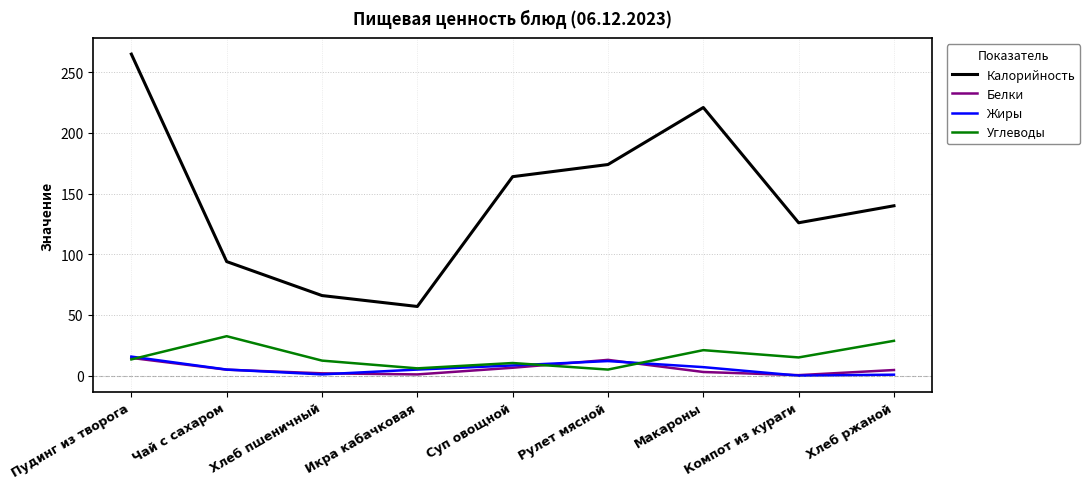

At which category does Углеводы reach its first local peak?

Чай с сахаром